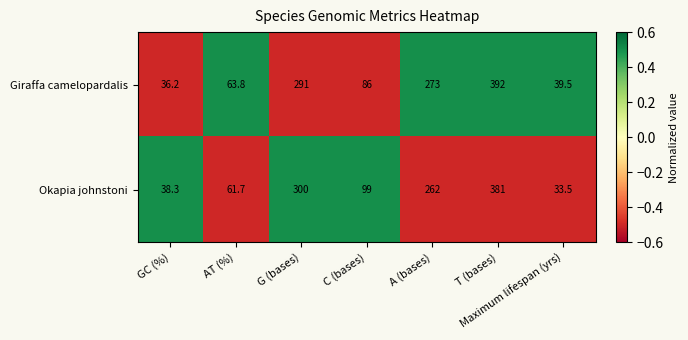

At which category does the chart reach its peak across all series?

T (bases)